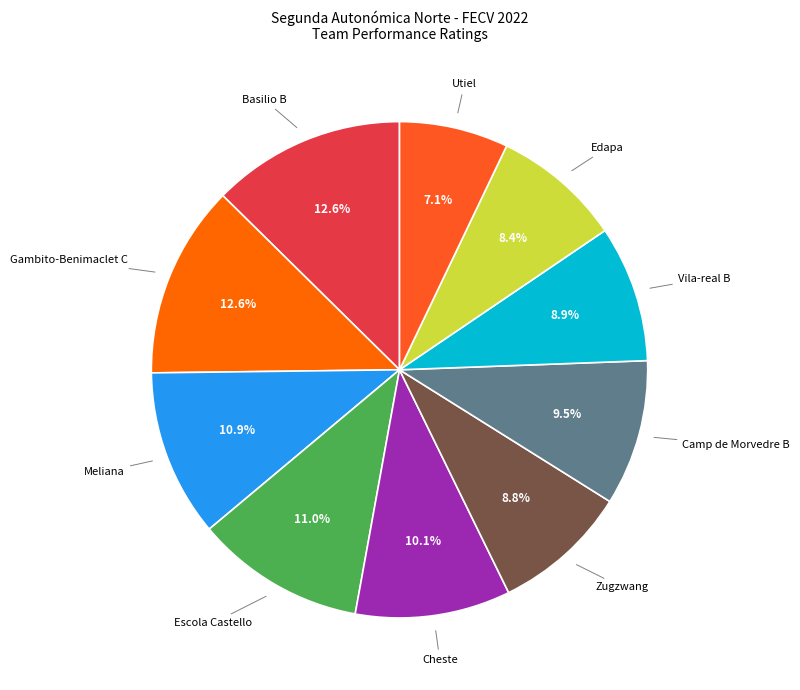

Is there any slice that represents more than half of the pie?

No